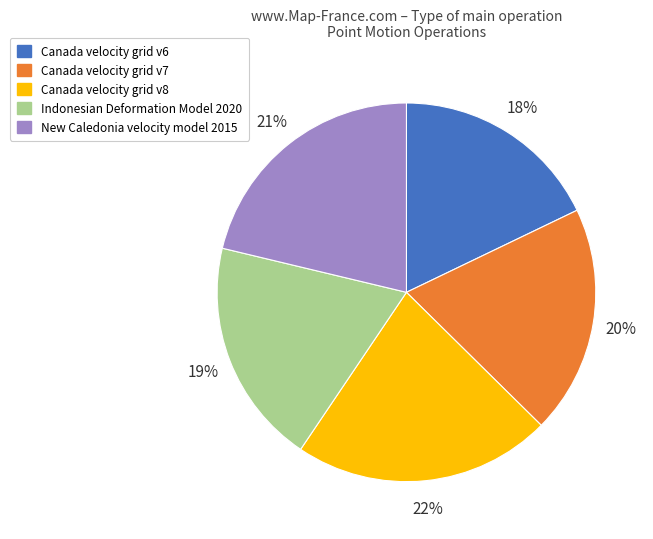

What is the largest slice in the pie chart?

Canada velocity grid v8